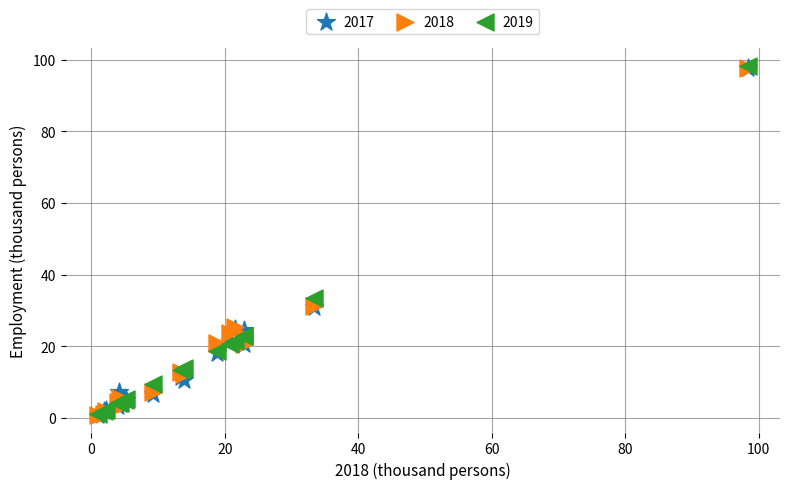

Across all series, what Y value is closest to 49?

33.3